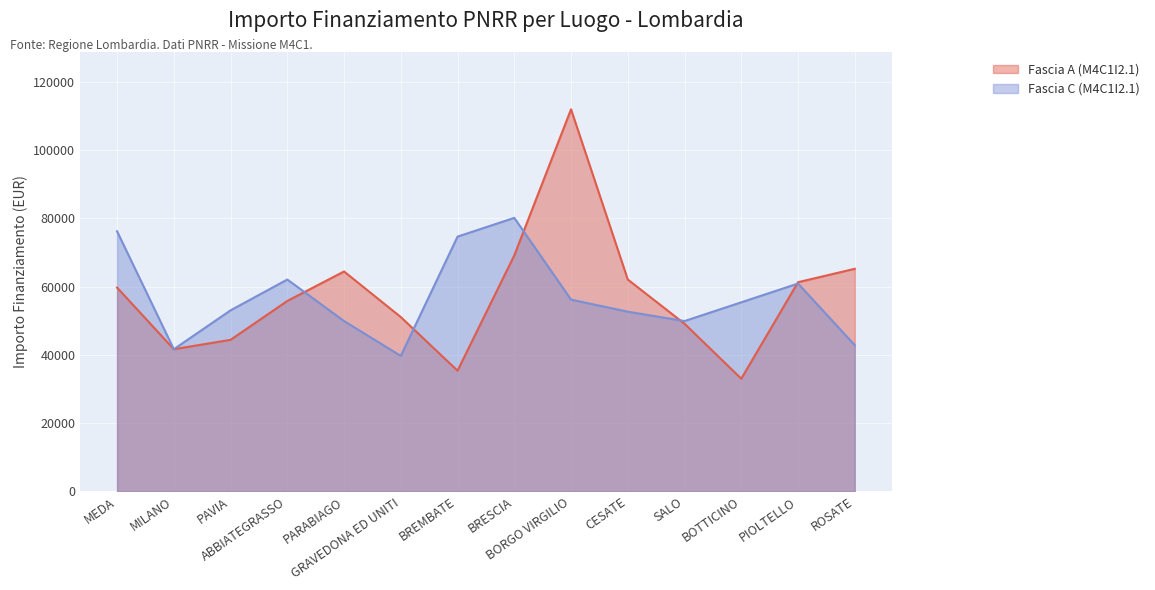

What is the spread (max minus min) of values at BORGO VIRGILIO?

55778.1